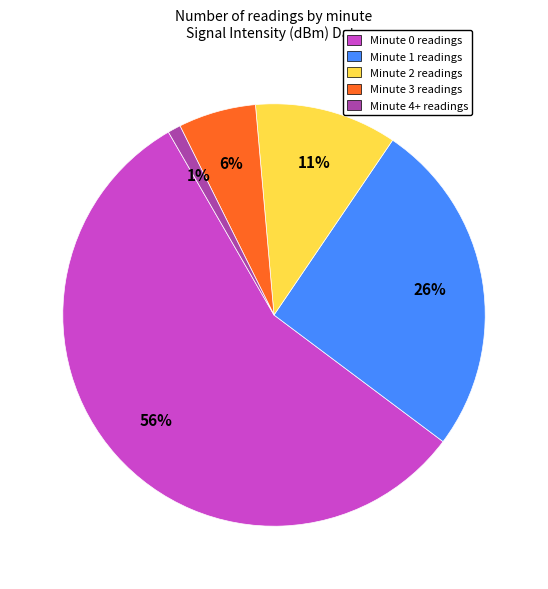

Which has a higher value, Minute 4+ readings or Minute 2 readings?

Minute 2 readings